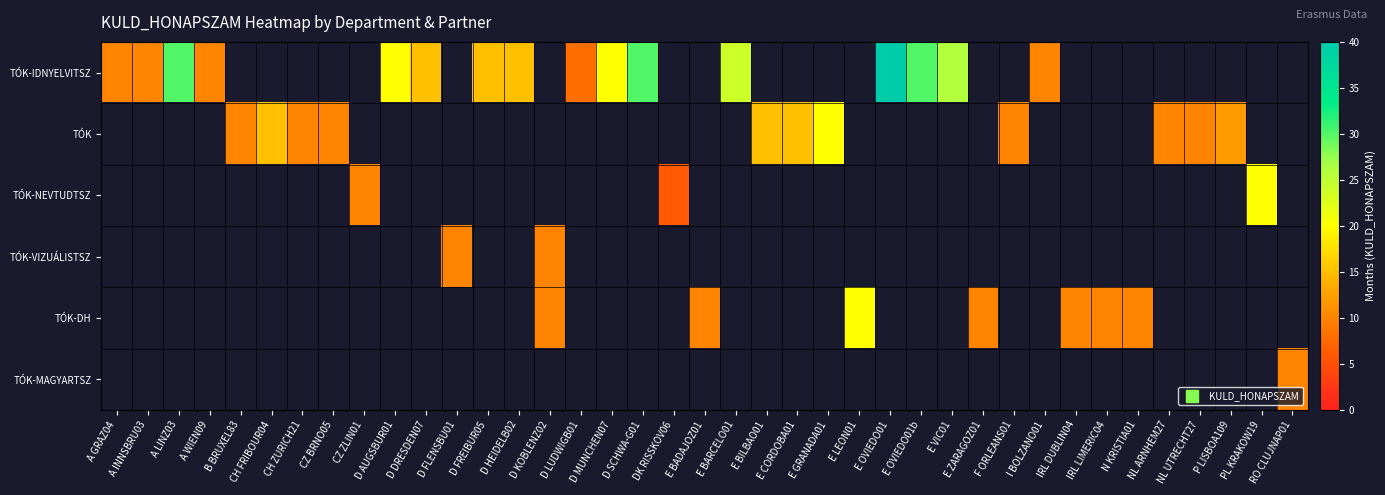

What is the maximum value shown in the chart?

40.0